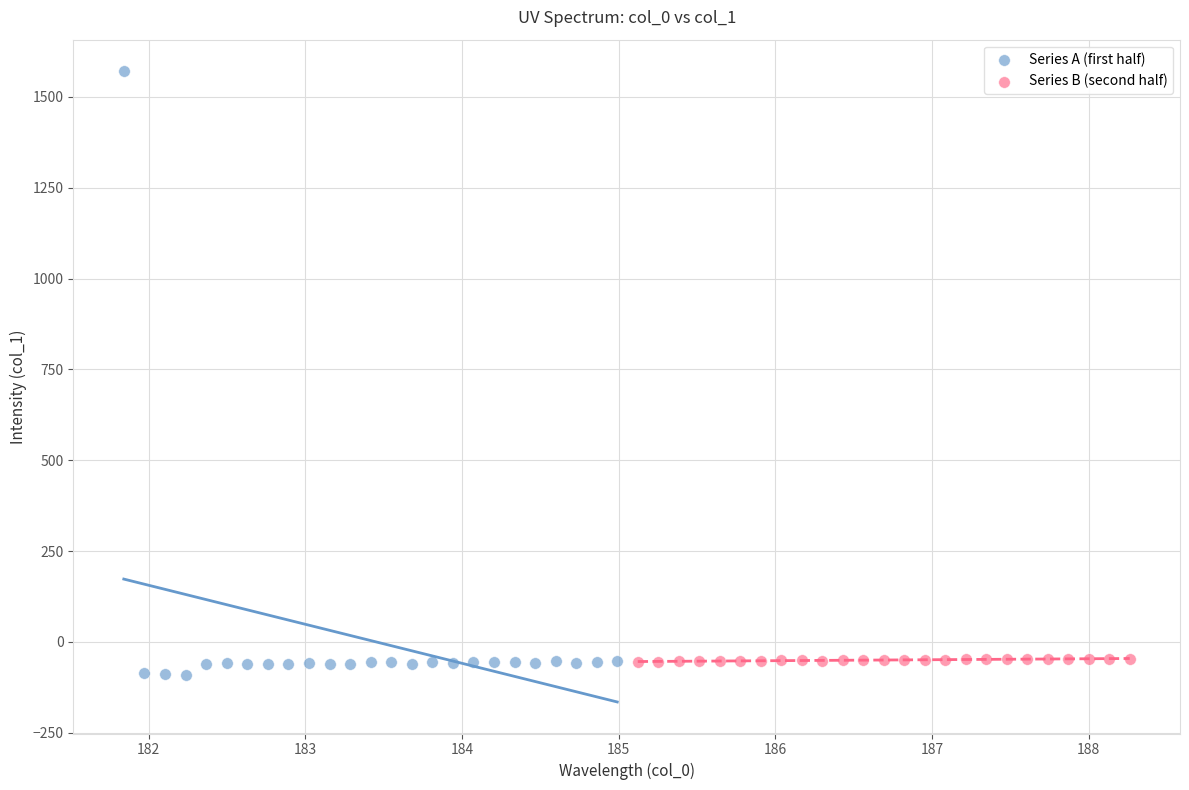

What are all the series names shown in the legend?

Series A (first half), Series B (second half)